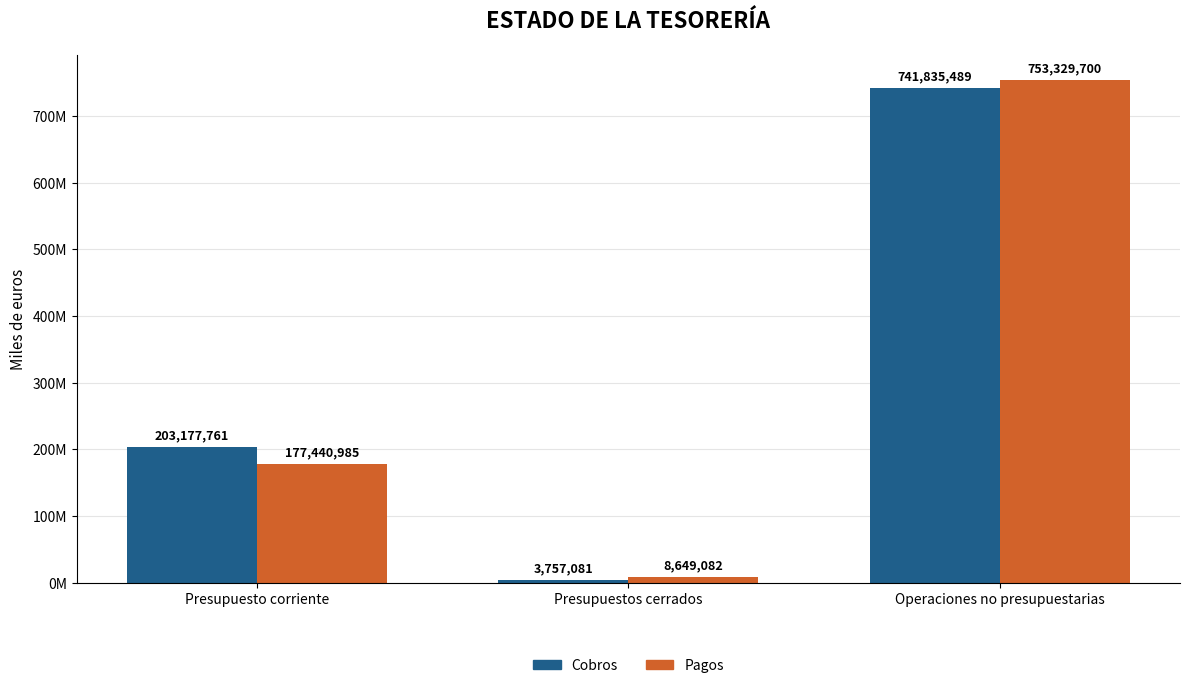

What is the maximum value shown in the chart?

753329700